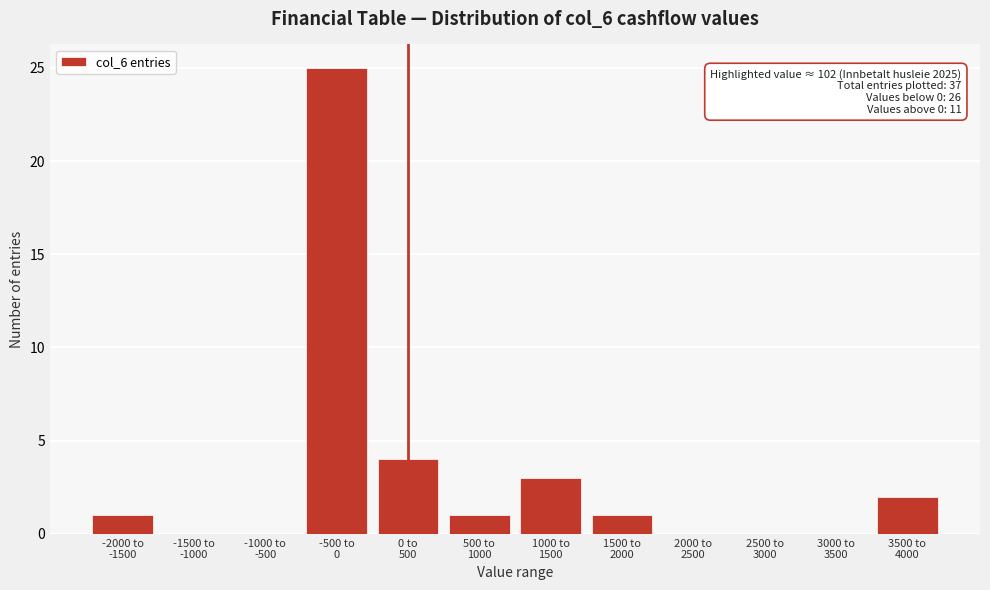

What is the greatest value displayed?

25